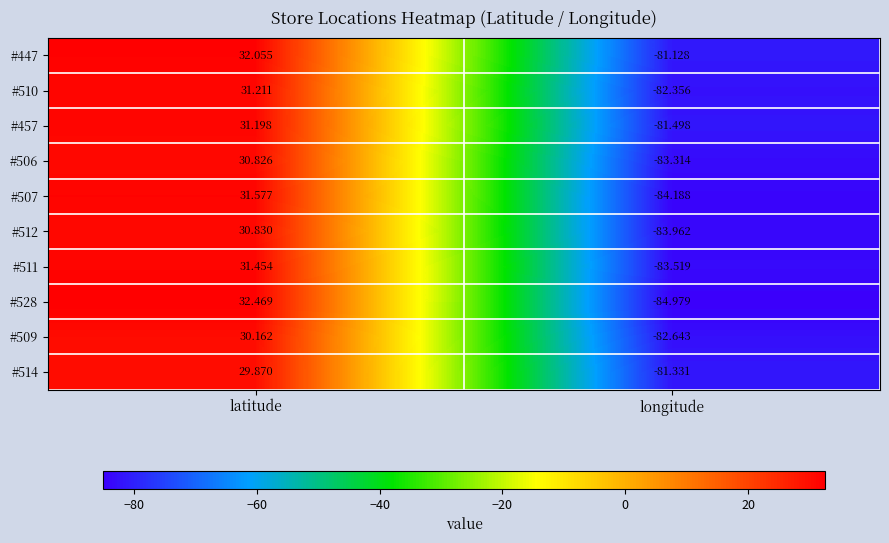

Which series changed the most between latitude and longitude?

#528